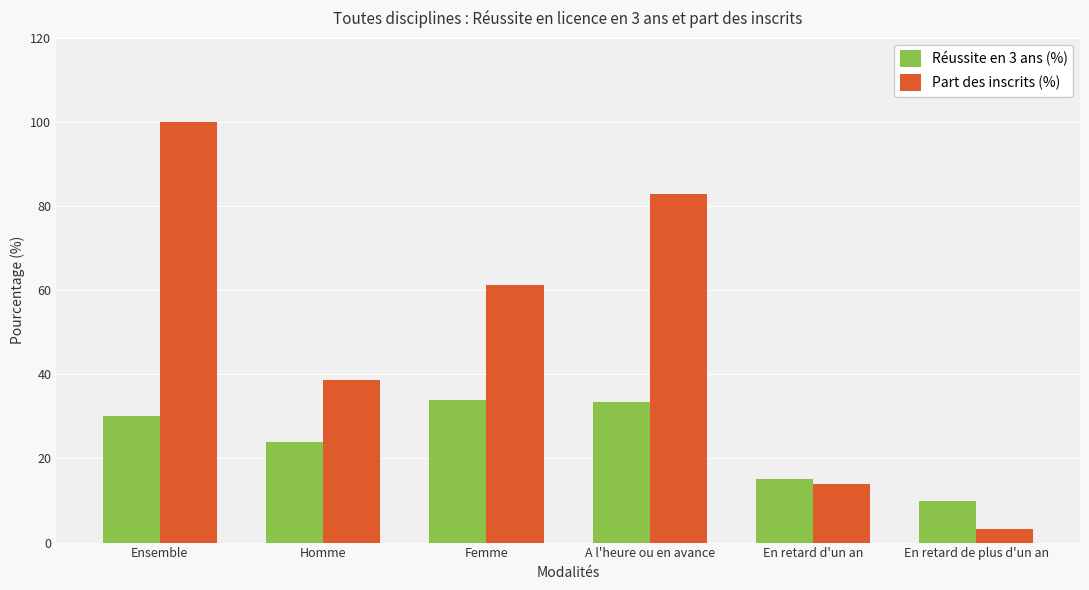

Reading left to right, what are all the values shown in this chart?

Réussite en 3 ans (%): 30.1	23.9	34.0	33.4	15.1	9.8
Part des inscrits (%): 100.0	38.7	61.3	82.8	13.9	3.3